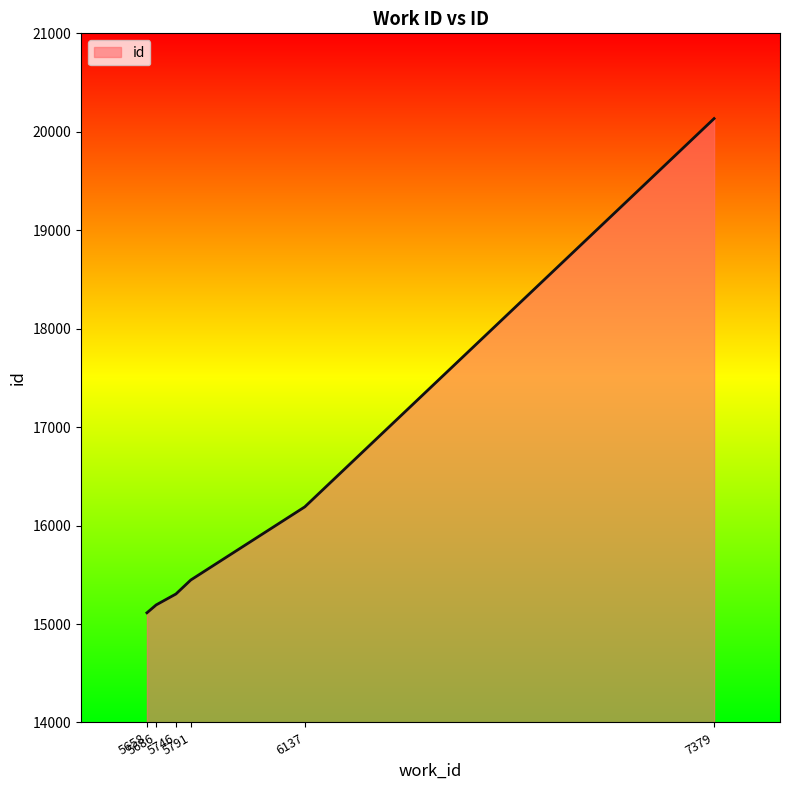

What is the greatest value displayed?

20134